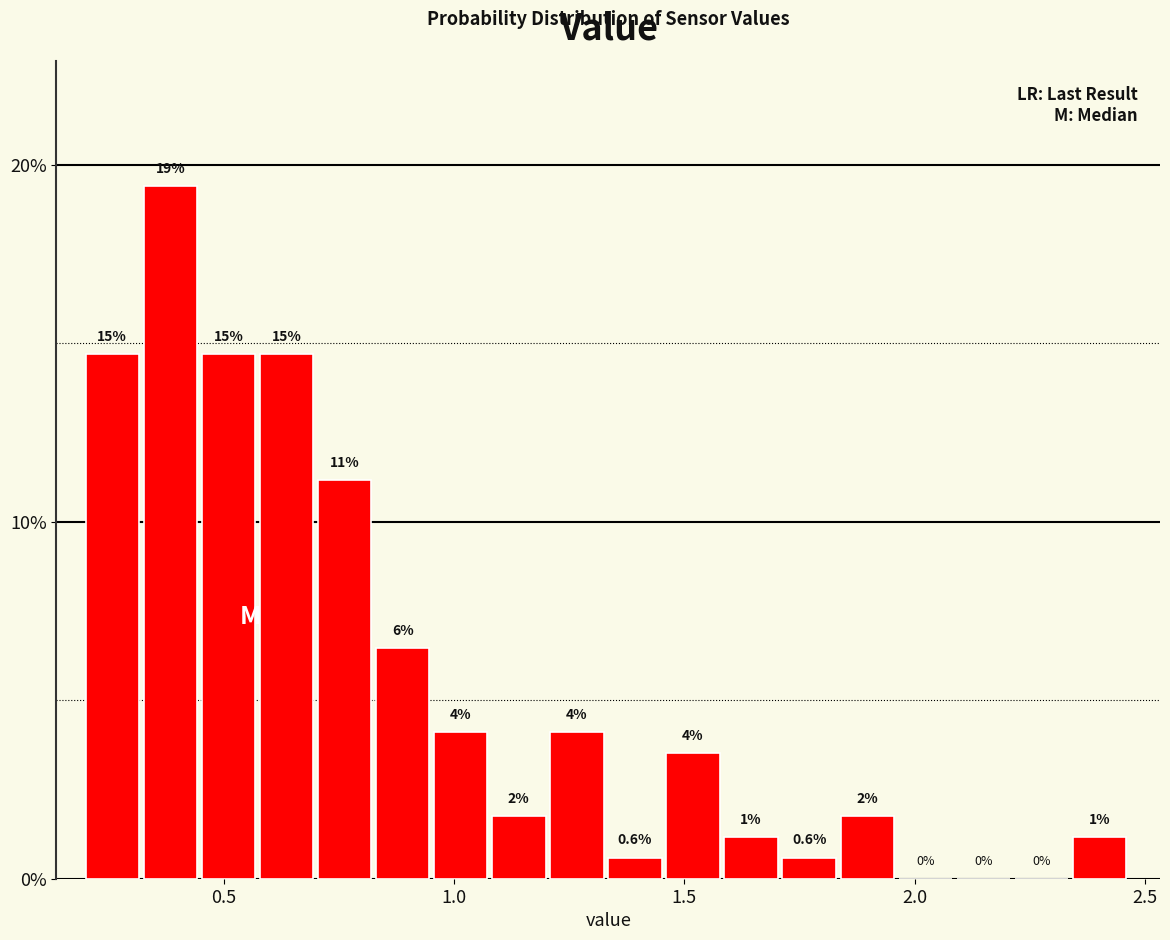

Read against the x-axis, roughly where is the centre of the tallest bar?

0.40